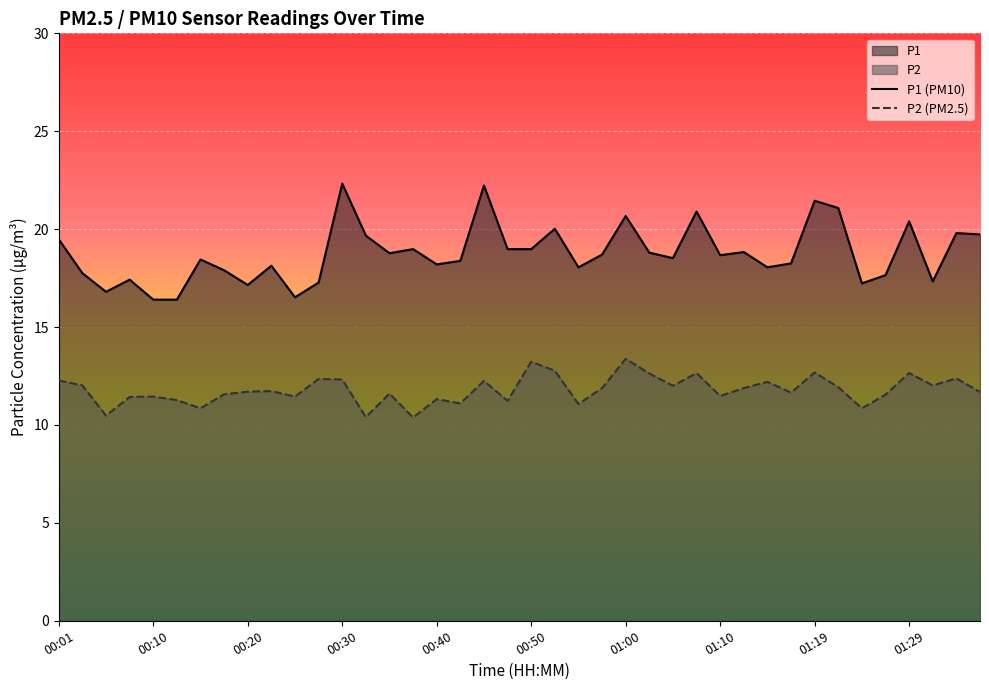

What position from the left is 30?

31